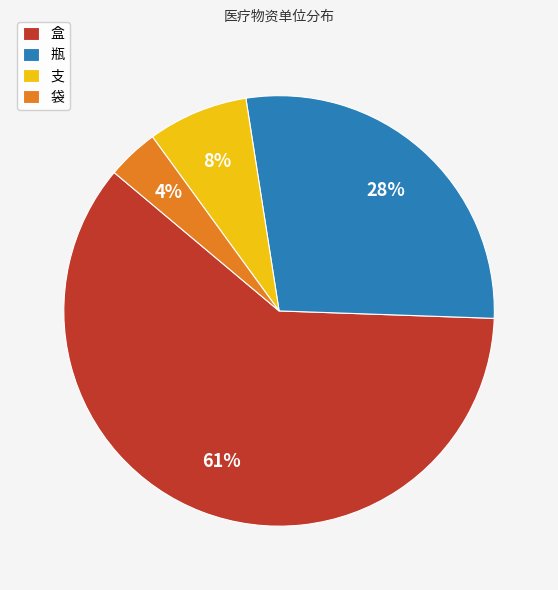

Which has a higher value, 瓶 or 盒?

盒